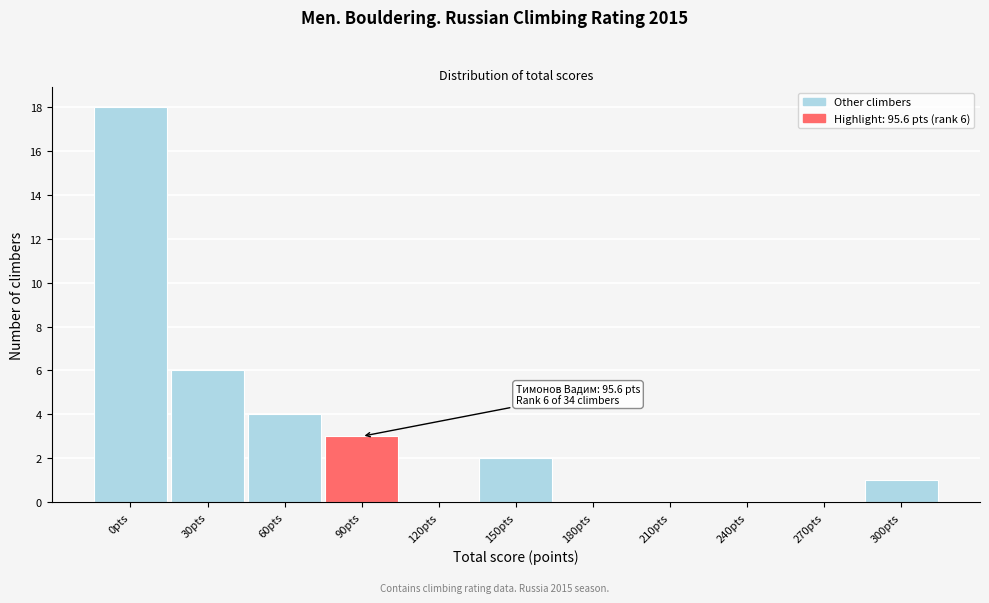

Reading right to left, list all the values displayed in this chart.

300pts=1	270pts=0	240pts=0	210pts=0	180pts=0	150pts=2	120pts=0	90pts=3	60pts=4	30pts=6	0pts=18